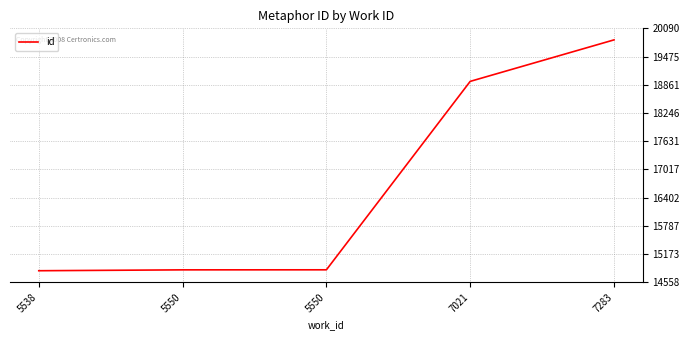

Where is the data nearest to the value 17324?

7021